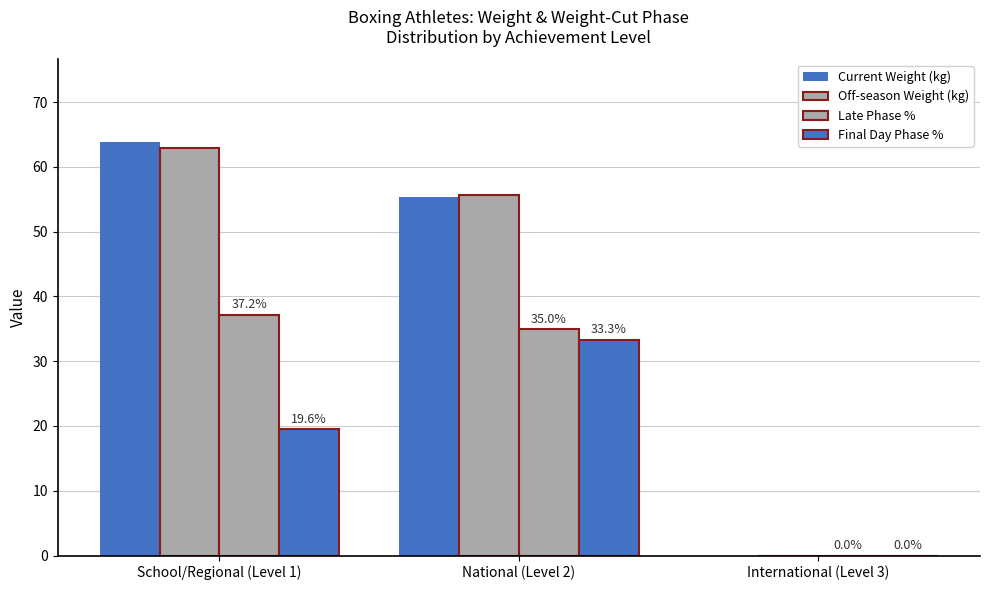

Are the bars horizontal?

No